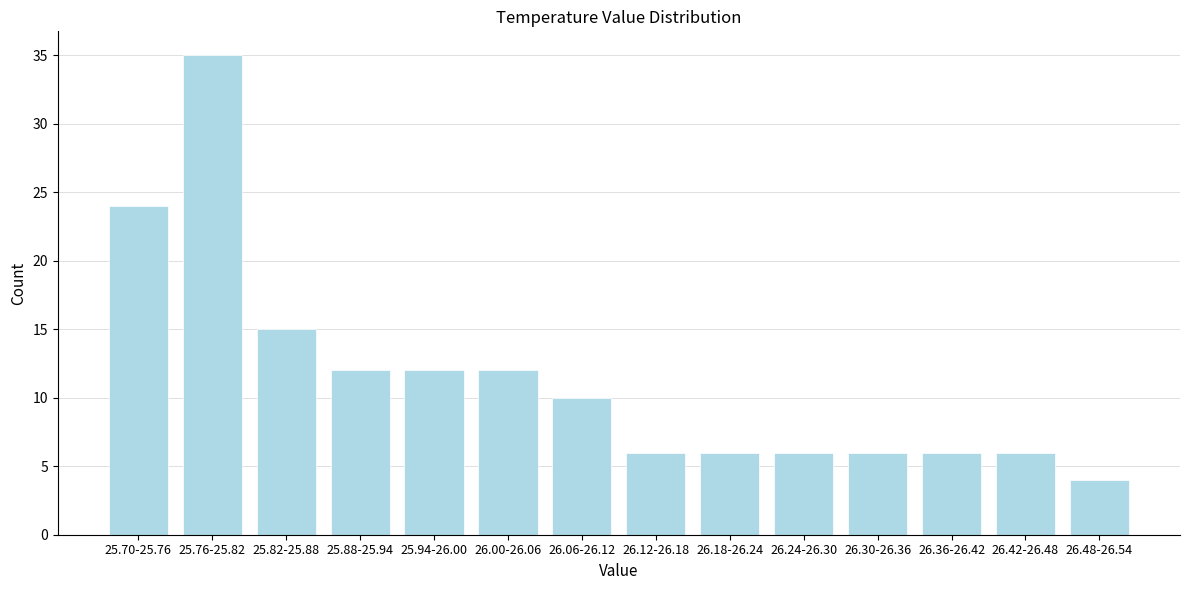

Reading left to right, extract all data points from this chart.

24	35	15	12	12	12	10	6	6	6	6	6	6	4